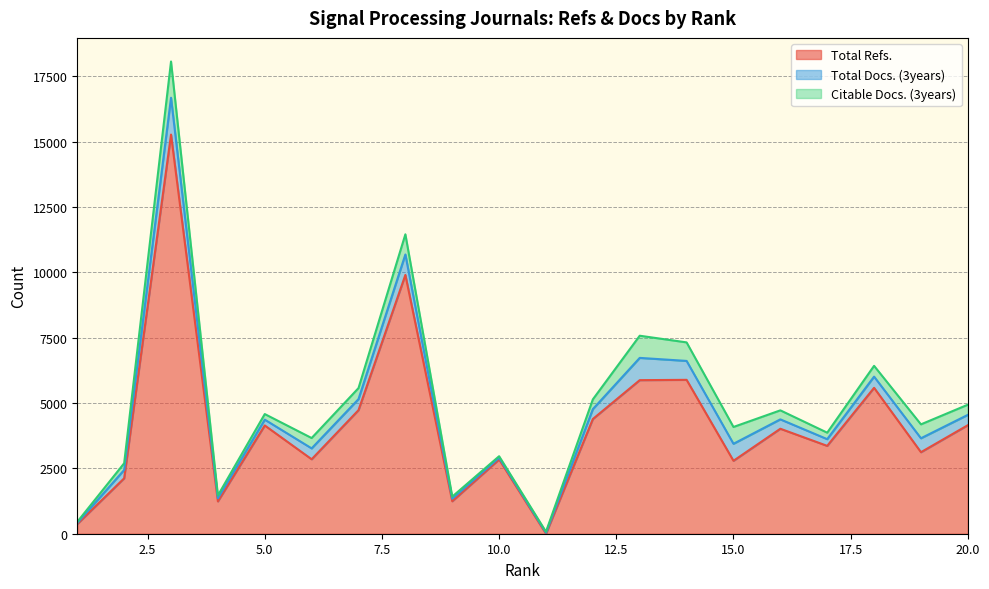

What is the value of the Total Refs. point at the 13th from the left?

5875